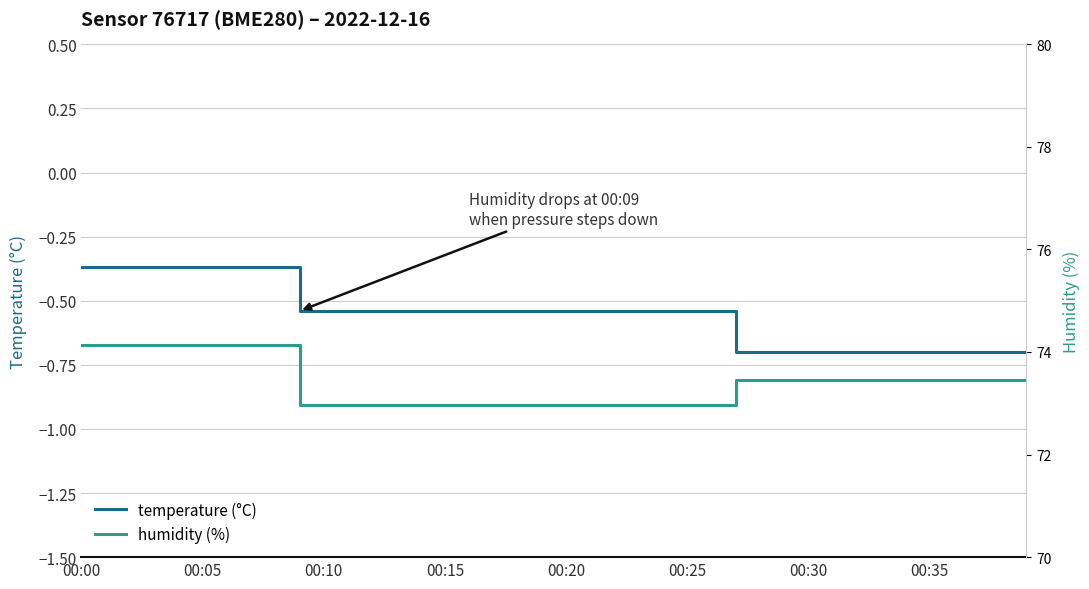

The value of temperature (°C) at 00:35 is -0.5. True or false?

False